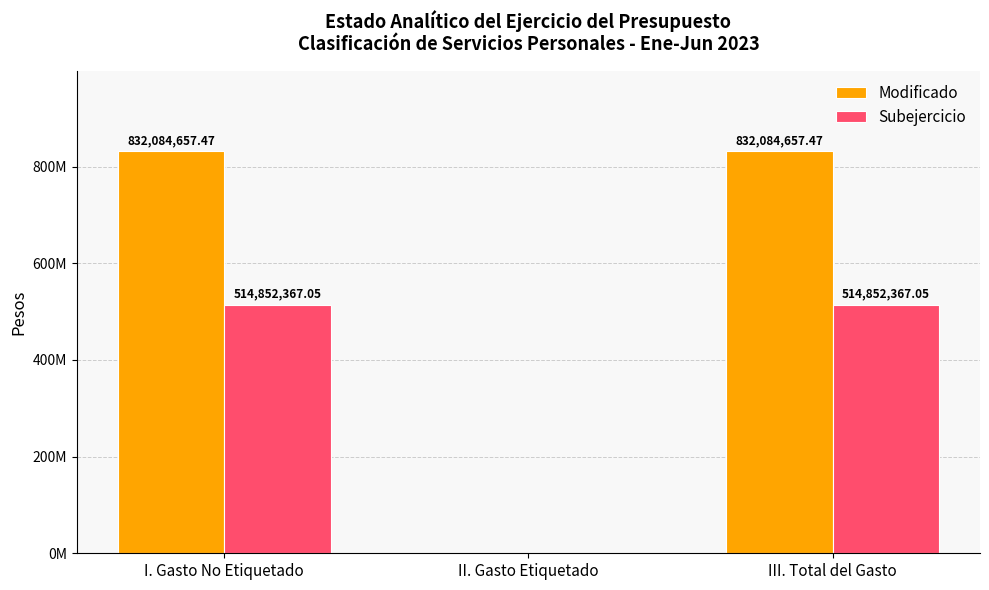

Does the chart contain stacked bars?

No